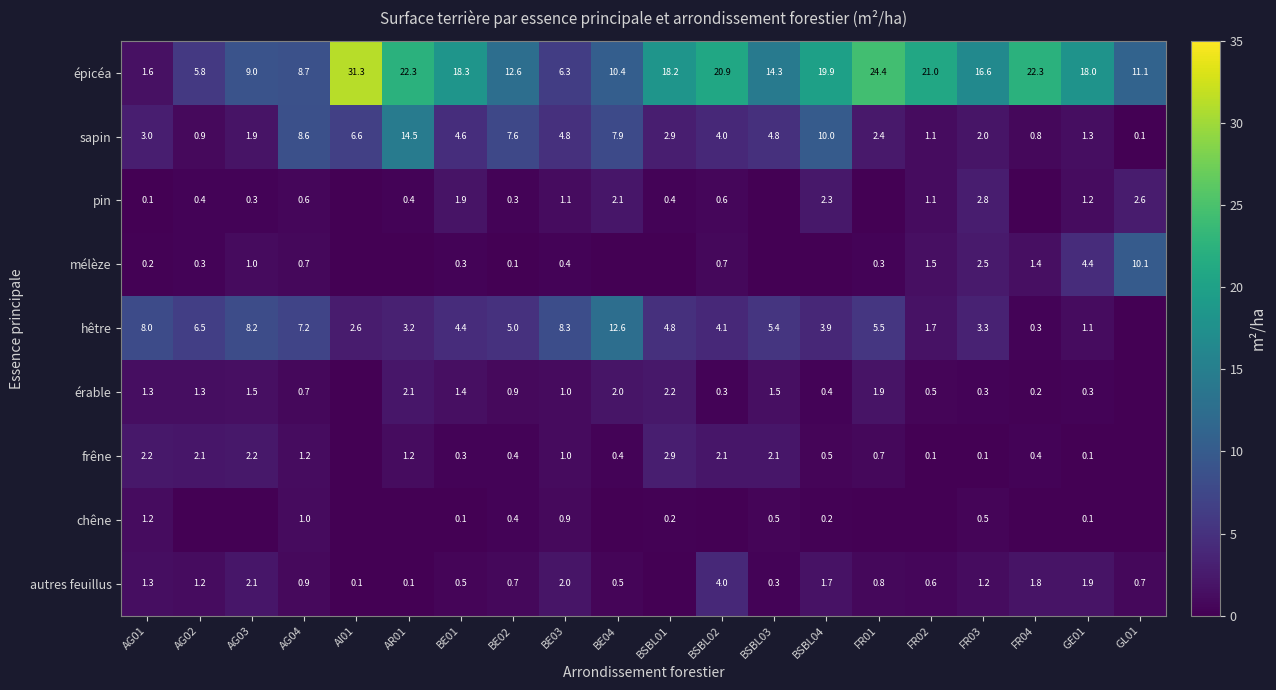

Count the number of data series in this chart.

9